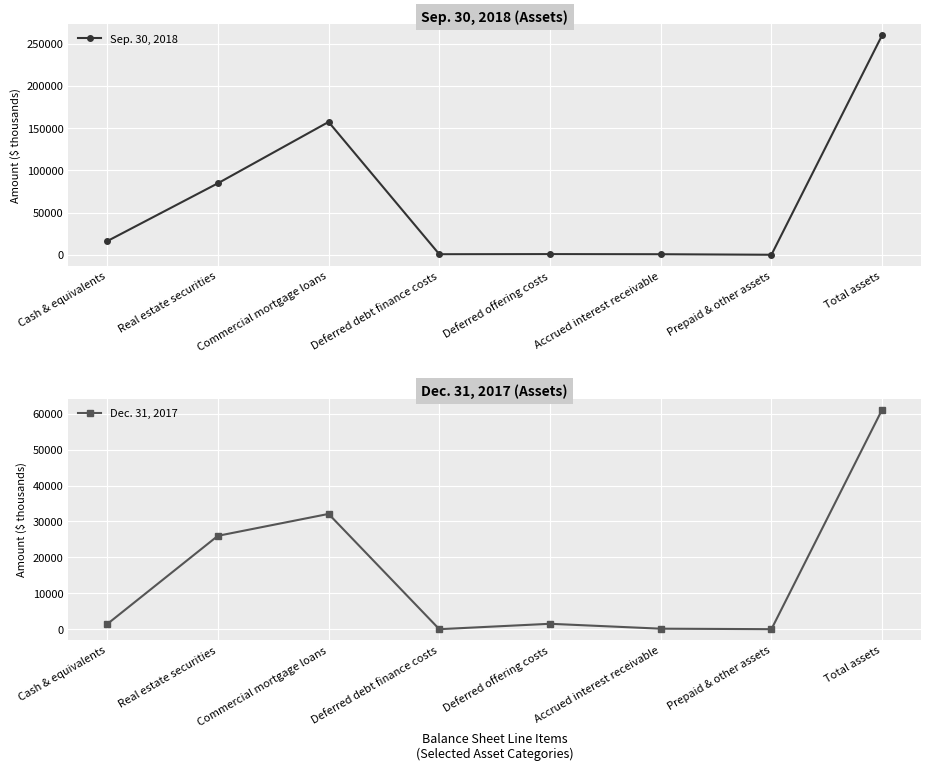

What is the value of the Dec. 31, 2017 point at the 6th from the left?

142